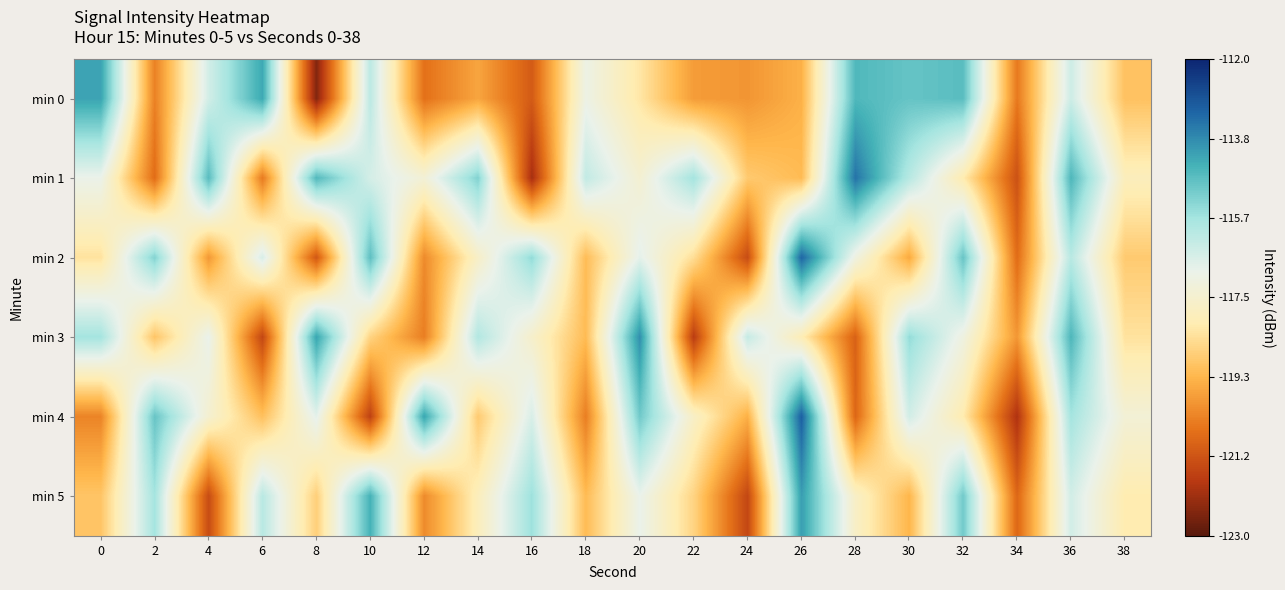

Reading right to left, list all the values displayed in this chart.

min 0: 38=-119.1	36=-116.4	34=-120.4	32=-114.7	30=-114.9	28=-114.6	26=-119.4	24=-119.9	22=-119.8	20=-118.3	18=-117.0	16=-121.0	14=-119.6	12=-120.6	10=-116.1	8=-122.5	6=-114.3	4=-116.5	2=-120.3	0=-114.2
min 1: 38=-117.9	36=-114.6	34=-121.2	32=-118.1	30=-116.0	28=-113.5	26=-119.2	24=-118.9	22=-115.7	20=-117.4	18=-116.2	16=-122.0	14=-115.2	12=-117.3	10=-116.5	8=-114.6	6=-120.4	4=-114.7	2=-120.7	0=-116.9
min 2: 38=-118.9	36=-116.0	34=-120.7	32=-114.9	30=-119.6	28=-117.1	26=-113.2	24=-121.3	22=-118.5	20=-116.8	18=-119.2	16=-115.4	14=-117.7	12=-120.1	10=-114.8	8=-121.1	6=-116.5	4=-119.9	2=-115.2	0=-118.3
min 3: 38=-118.3	36=-114.6	34=-119.9	32=-117.1	30=-115.5	28=-120.9	26=-118.0	24=-116.2	22=-121.7	20=-113.9	18=-119.2	16=-117.6	14=-115.9	12=-120.3	10=-118.7	8=-114.2	6=-121.5	4=-116.9	2=-119.0	0=-115.7
min 4: 38=-117.3	36=-115.7	34=-121.9	32=-118.1	30=-116.5	28=-120.8	26=-113.1	24=-119.5	22=-117.7	20=-115.0	18=-120.3	16=-116.6	14=-118.9	12=-114.2	10=-121.6	8=-116.8	6=-119.1	4=-117.5	2=-114.9	0=-120.2
min 5: 38=-118.1	36=-116.5	34=-120.8	32=-115.0	30=-119.3	28=-117.7	26=-114.1	24=-121.5	22=-118.7	20=-116.9	18=-119.2	16=-115.6	14=-117.9	12=-120.1	10=-114.5	8=-118.8	6=-116.0	4=-121.3	2=-115.7	0=-119.0